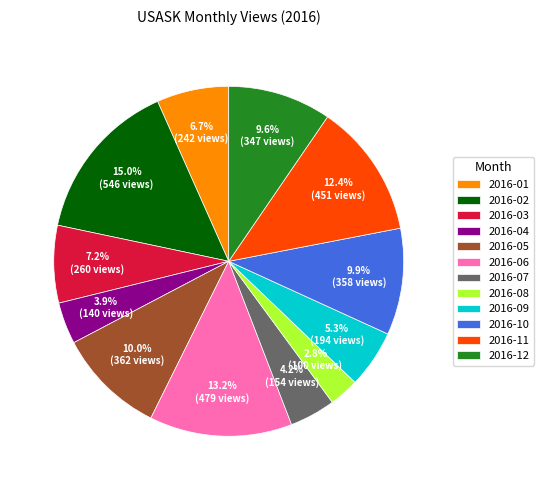

Does any single category account for the majority?

No